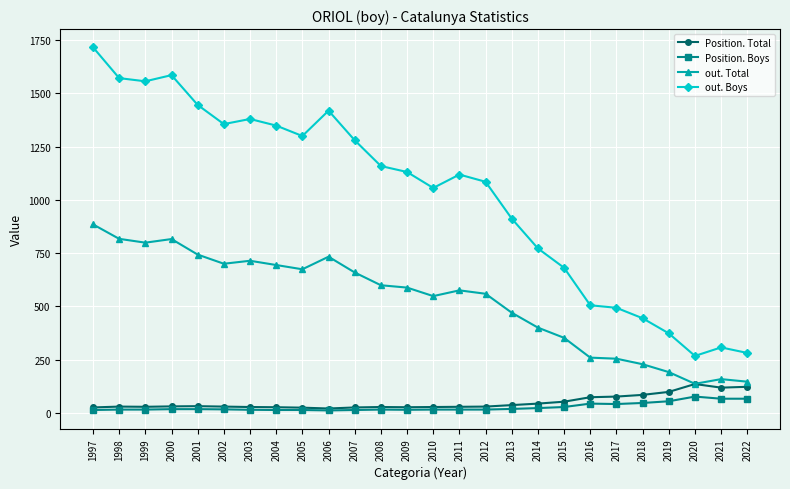

Is this an area chart (filled region under the line)?

No